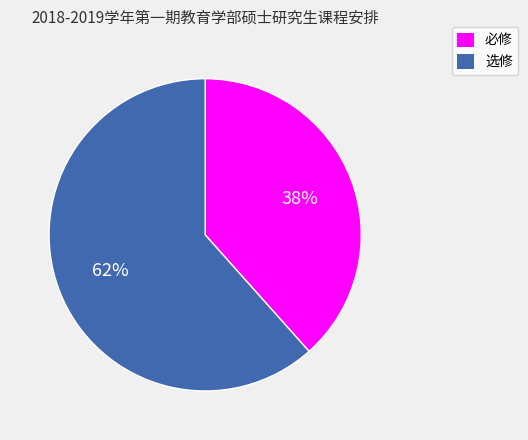

What is the ratio of the value at 选修 to the value at 必修?

1.6